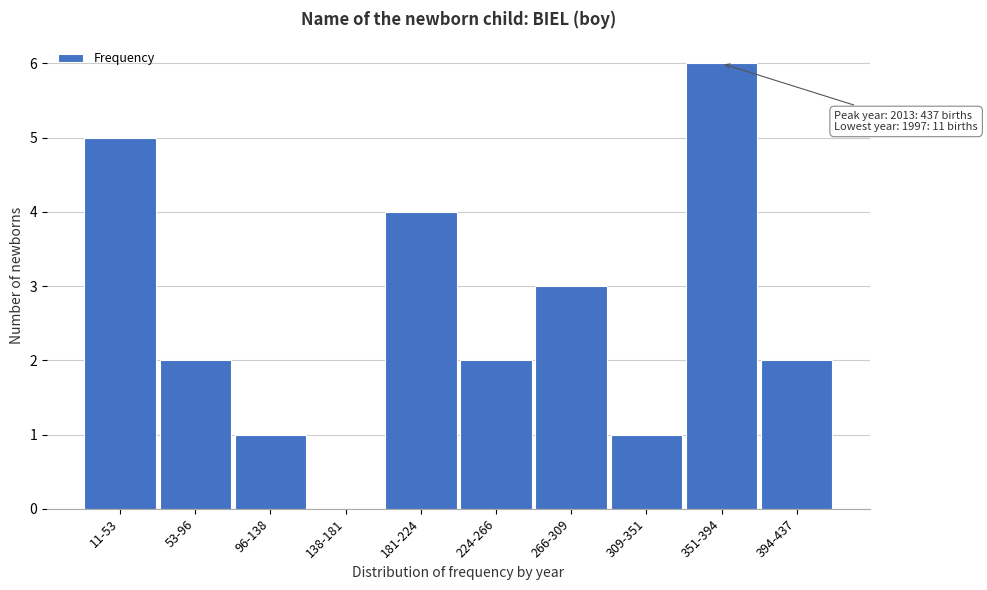

Reading left to right, what are all the values shown in this chart?

11-53=5	53-96=2	96-138=1	138-181=0	181-224=4	224-266=2	266-309=3	309-351=1	351-394=6	394-437=2